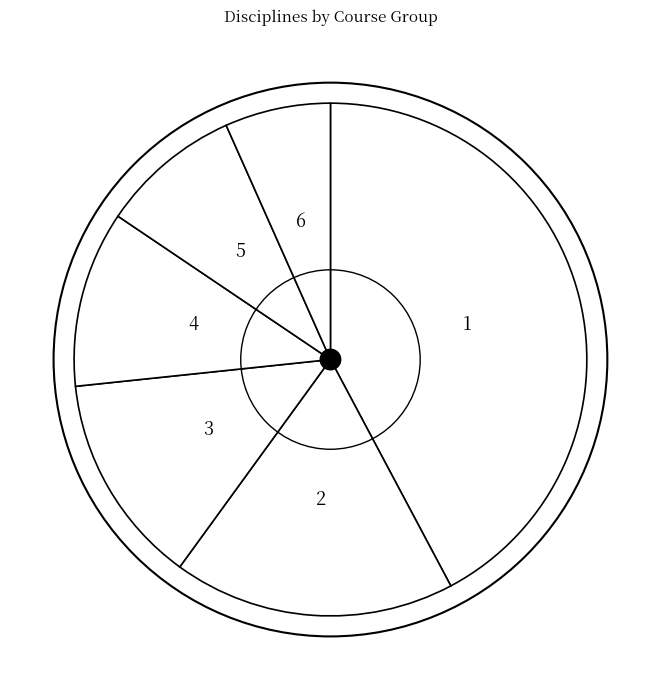

Which has a higher value, 2 or 1?

1